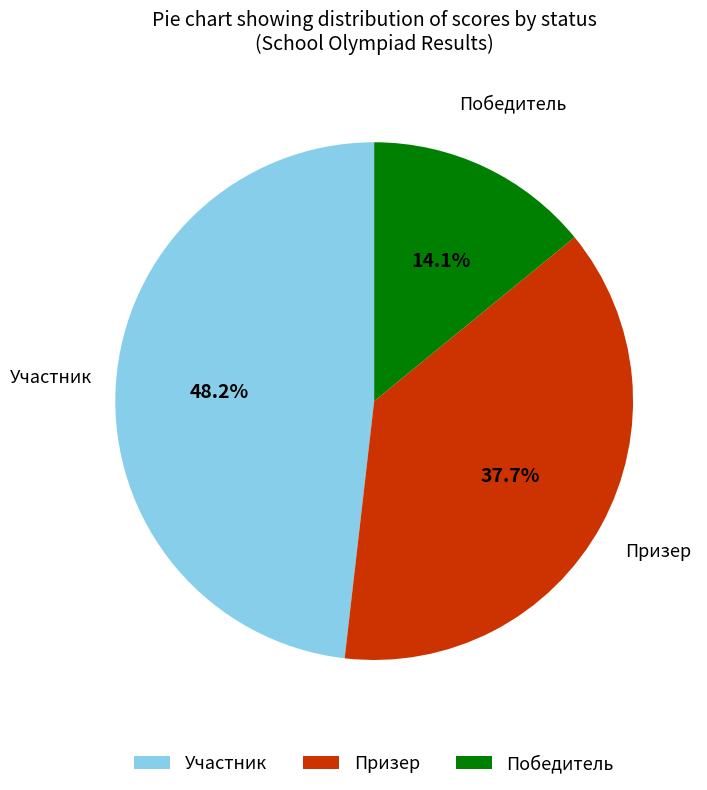

Does any single category account for the majority?

No